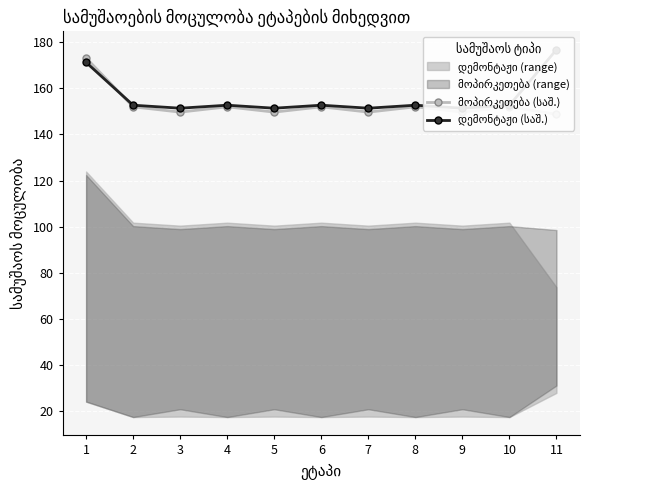

What is the sum of the დემონტაჟი (საშ.) values at 8 and 11?

329.5